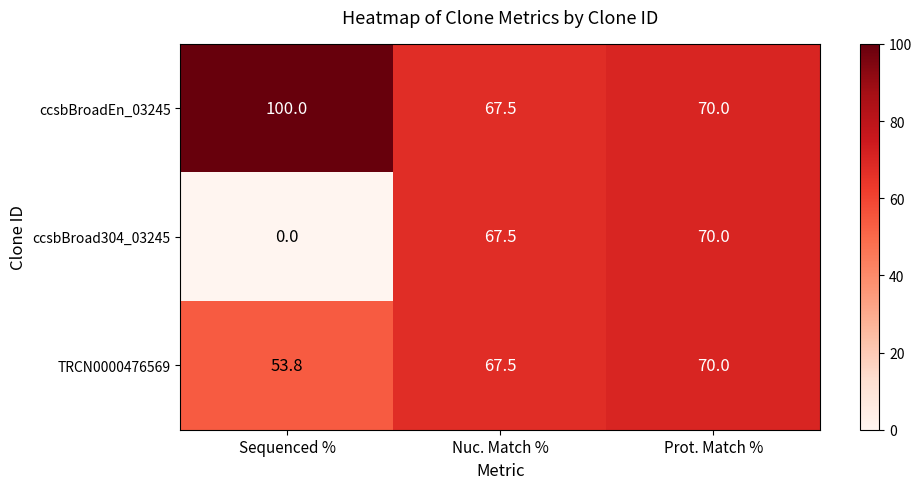

Which series has the largest range (max minus min)?

ccsbBroad304_03245